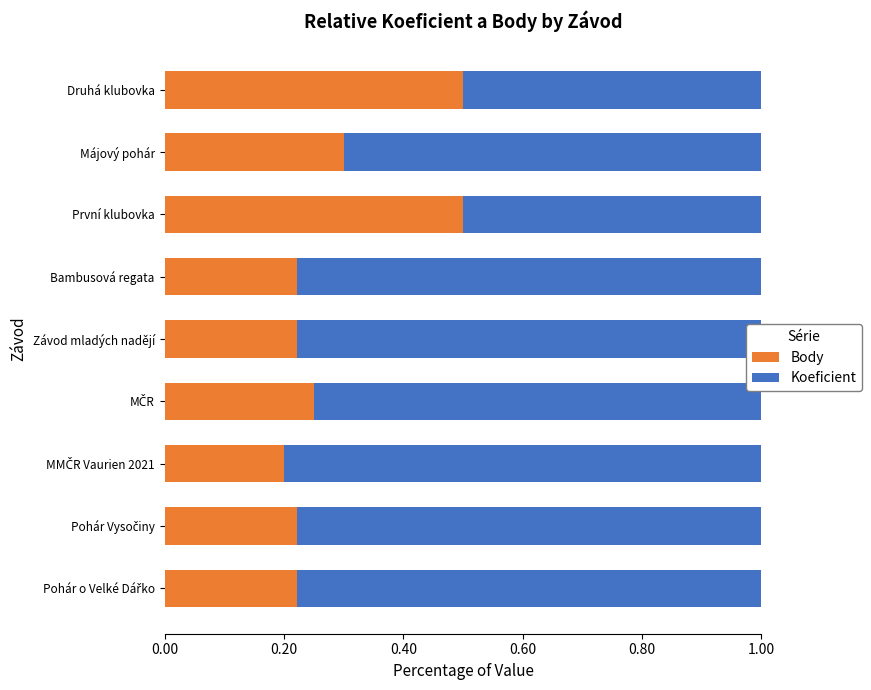

Count the Body values in the range 0 to 1.

9